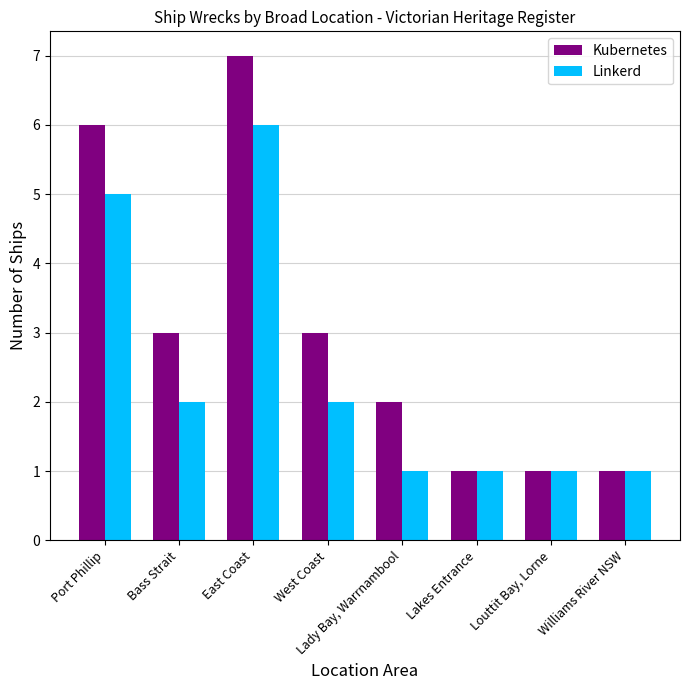

At which category is the sum across all series the highest?

East Coast